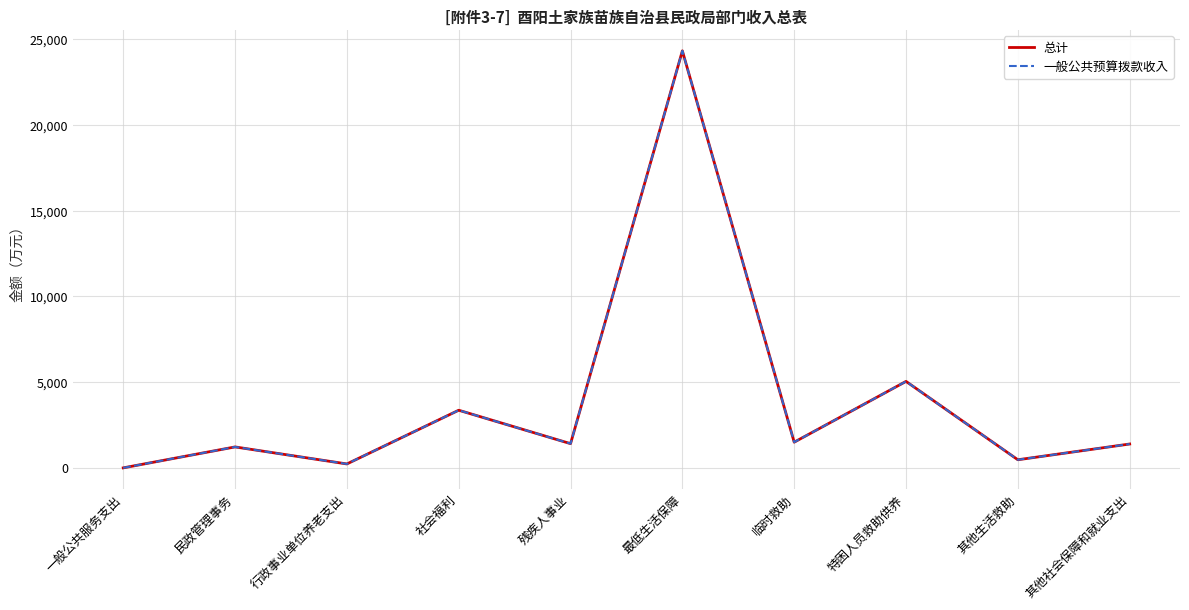

What is the greatest value displayed?

24310.0